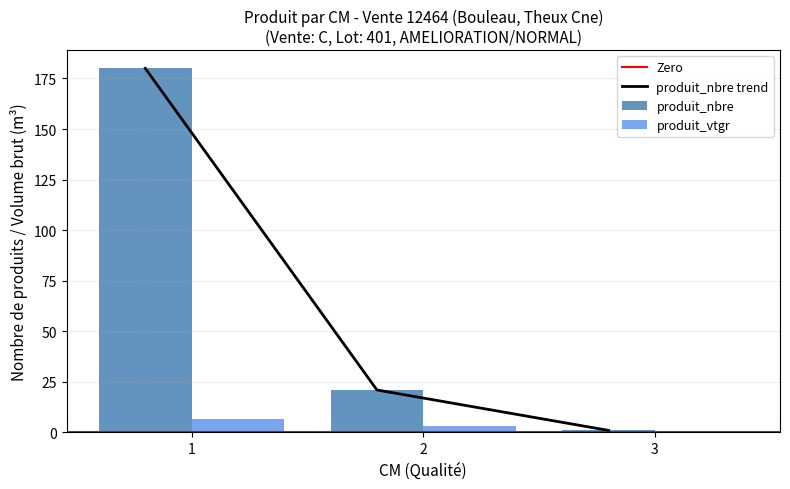

How many groups of bars are there?

3